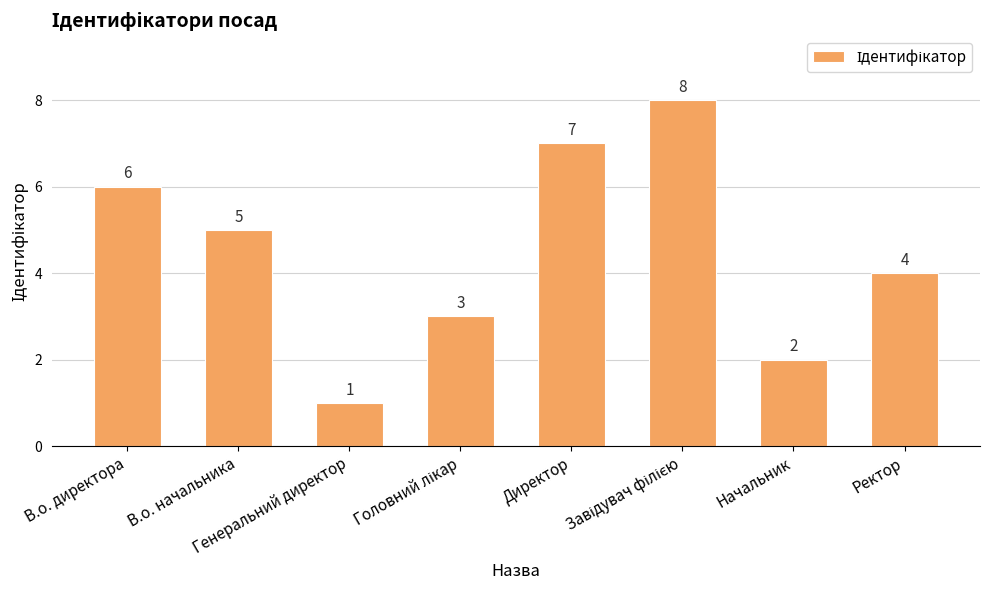

What is the value of the 5th bar from the left?

7